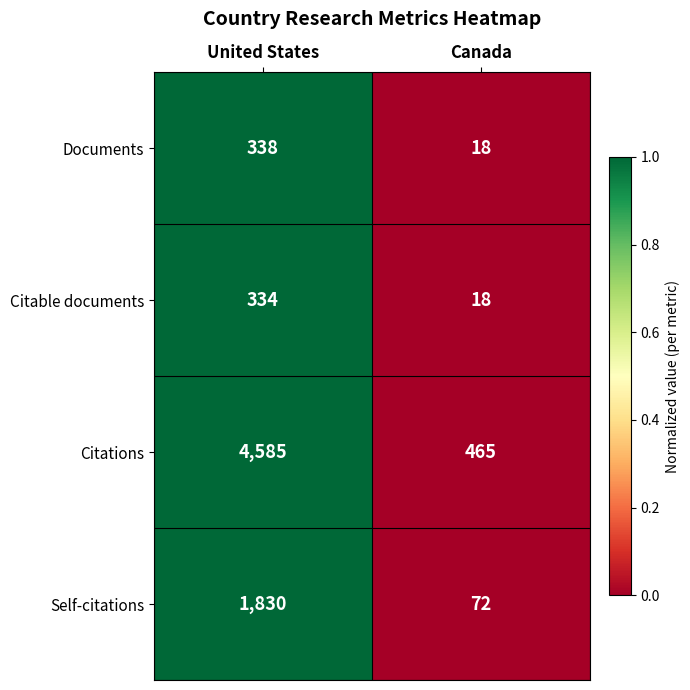

Which series has the largest range (max minus min)?

Citations